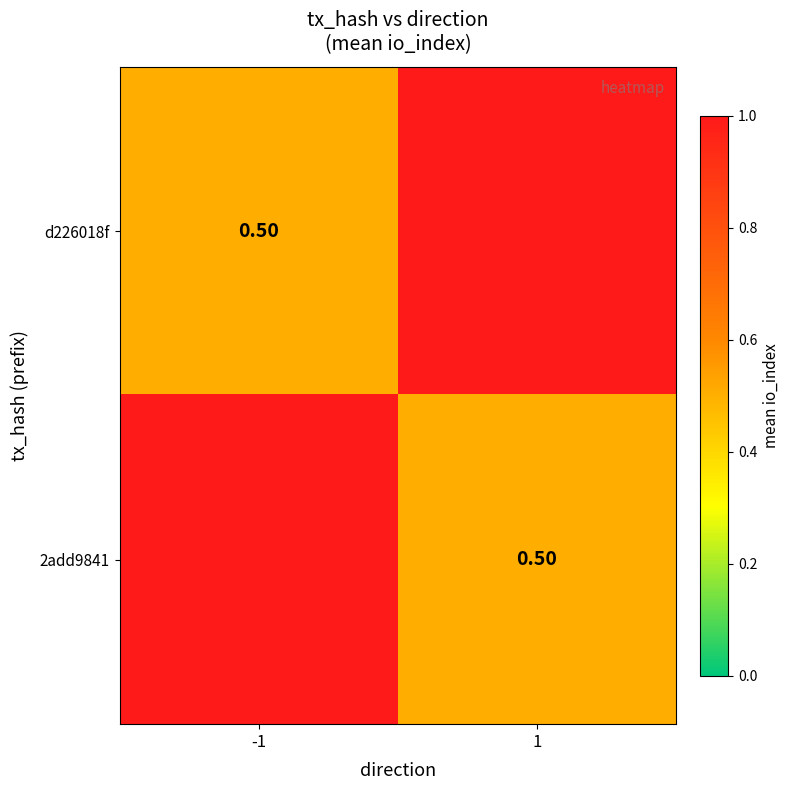

At which category does the chart reach its minimum across all series?

1